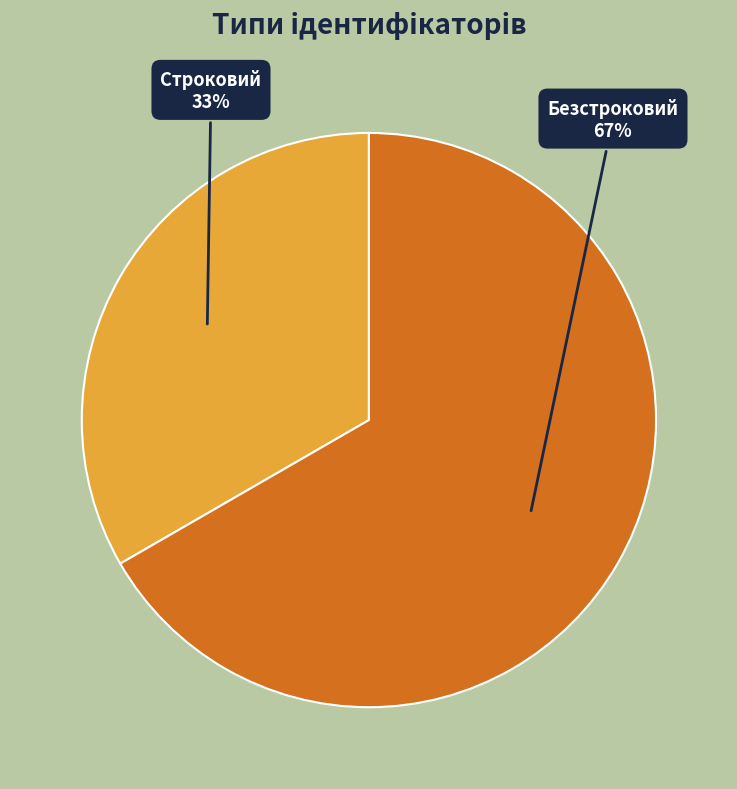

The Строковий slice represents 33% of the pie. True or false?

True